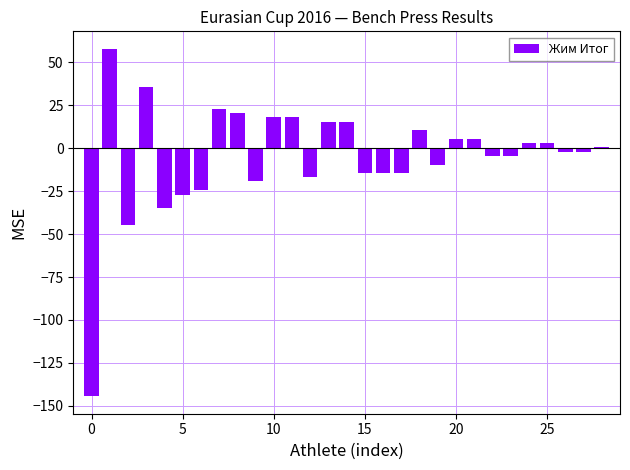

Reading right to left, transcribe all the data shown in this chart.

0.5	-2.0	-2.0	3.0	3.0	-4.5	-4.5	5.5	5.5	-9.5	10.5	-14.5	-14.5	-14.5	15.5	15.5	-17.0	18.0	18.0	-19.0	20.5	23.0	-24.5	-27.0	-34.5	35.5	-44.5	58.0	-144.5